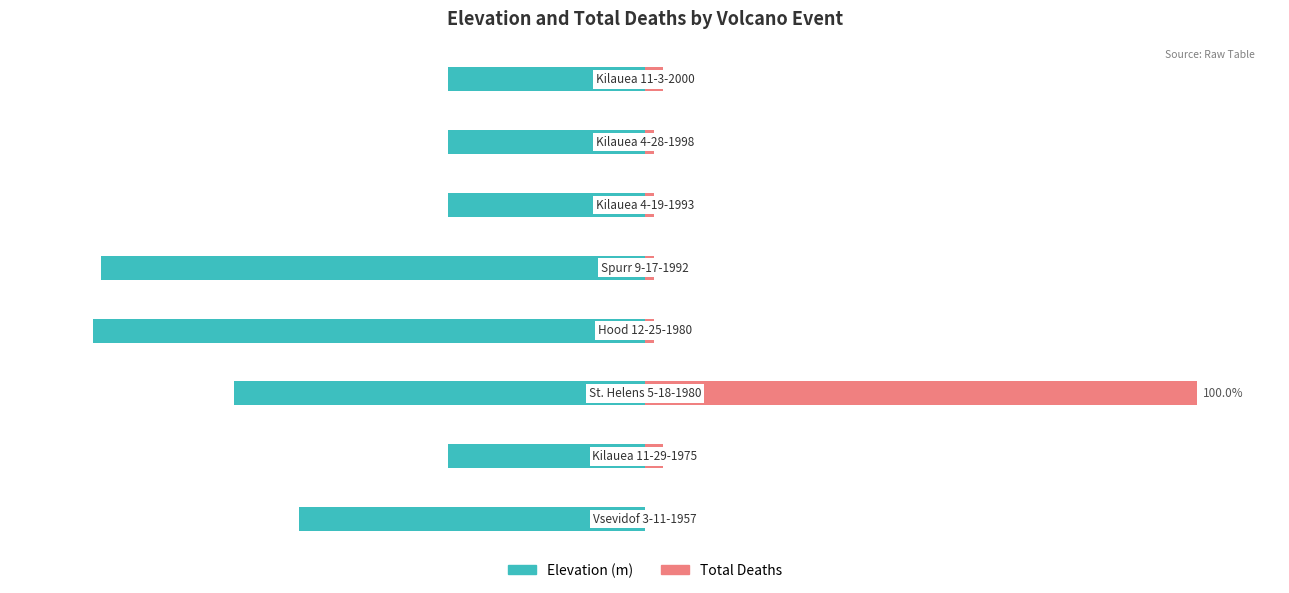

Which series has the largest range (max minus min)?

Total Deaths